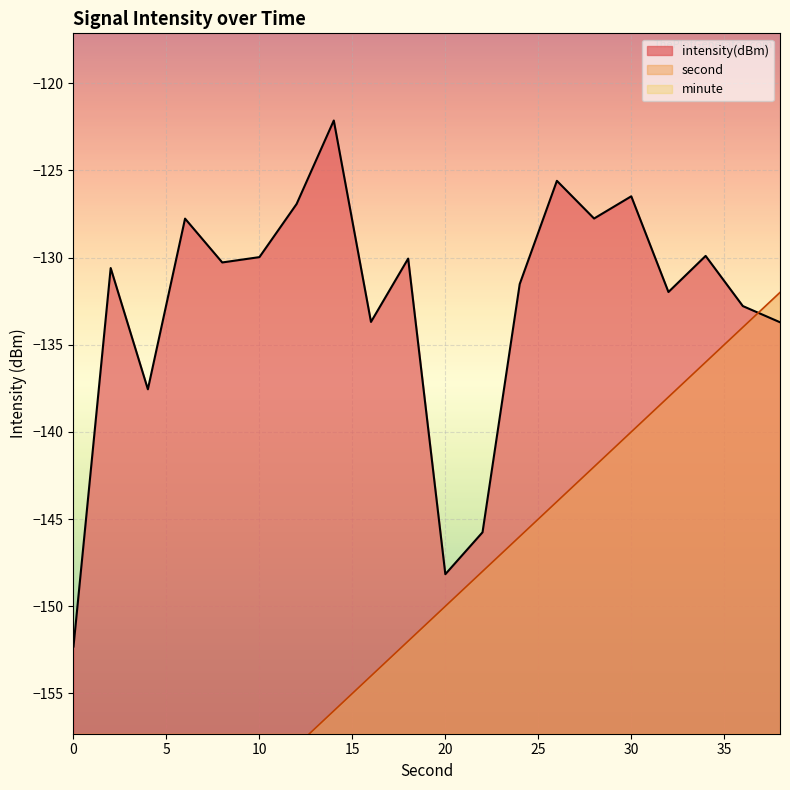

Where is intensity(dBm) nearest to the value -137?

4